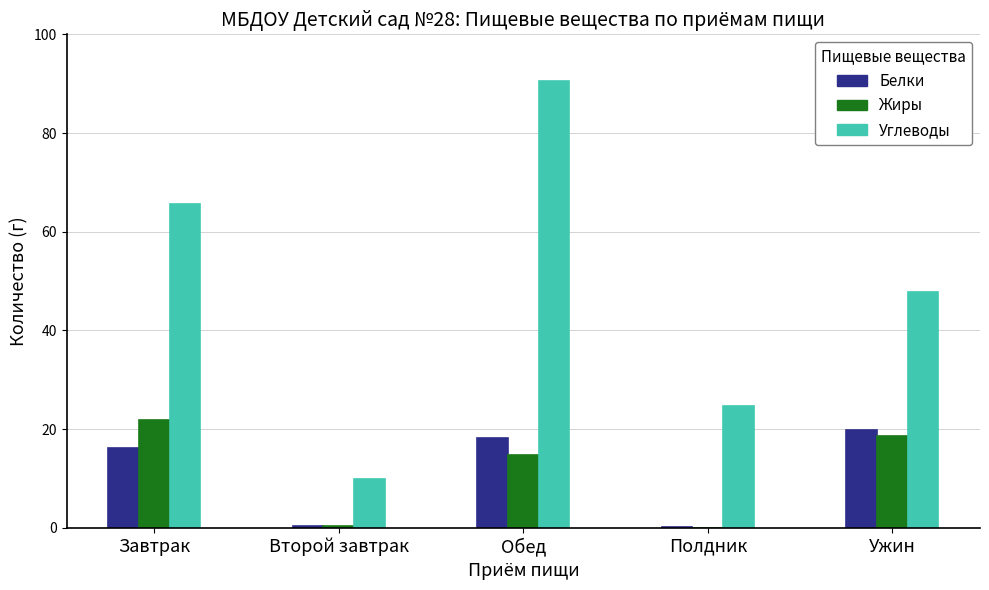

What is the sum of all Белки values?

54.7